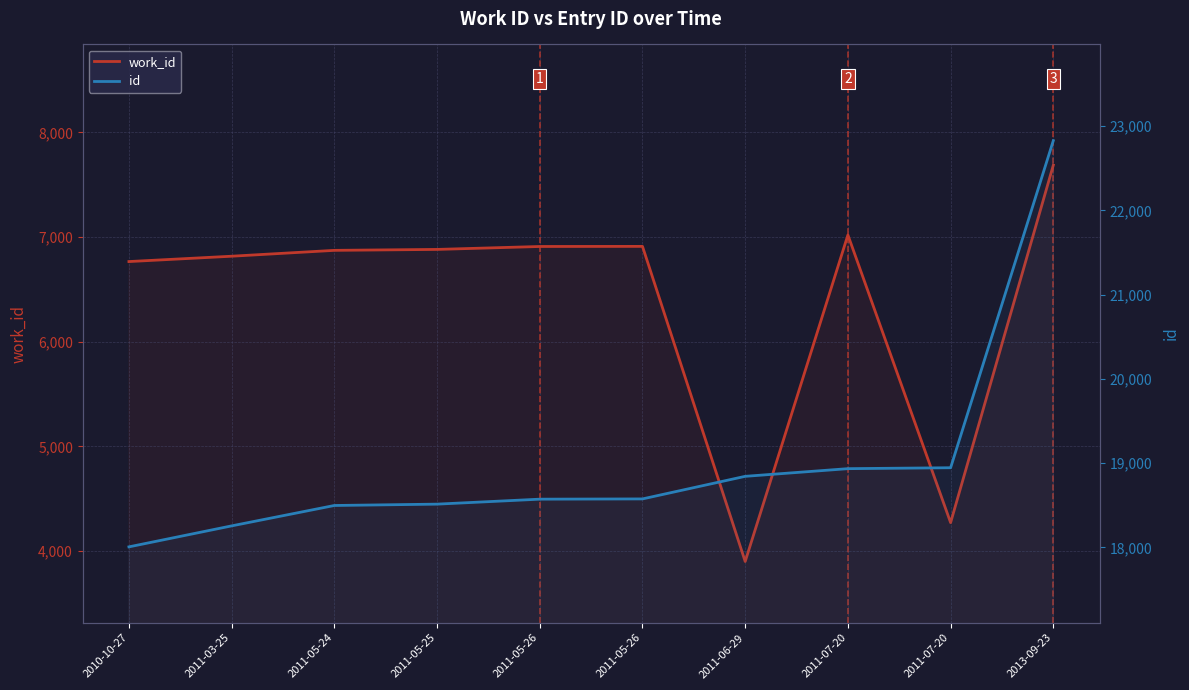

What is the lowest value of the id series?

18006